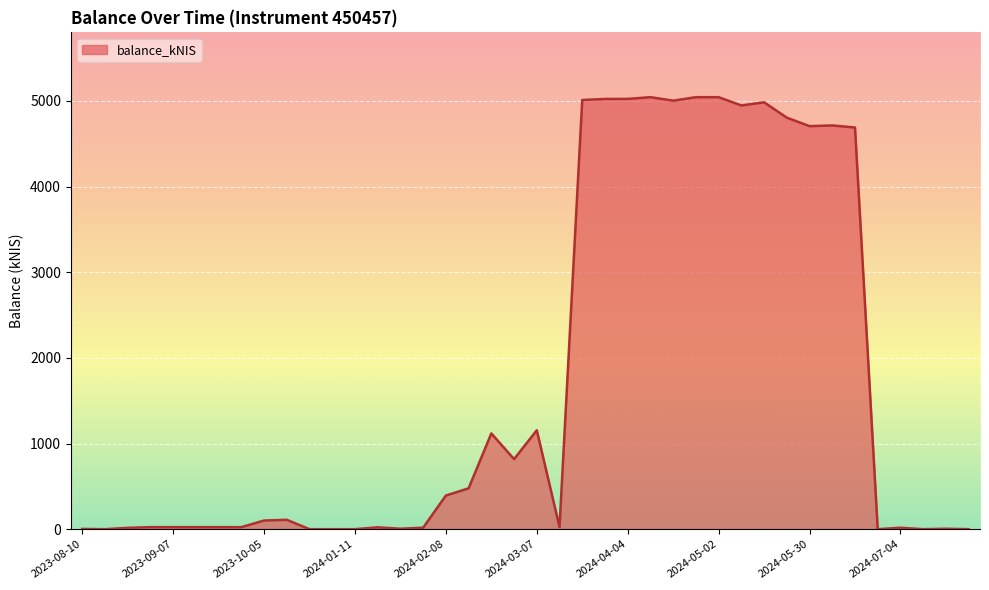

What is the maximum value shown in the chart?

5043.1